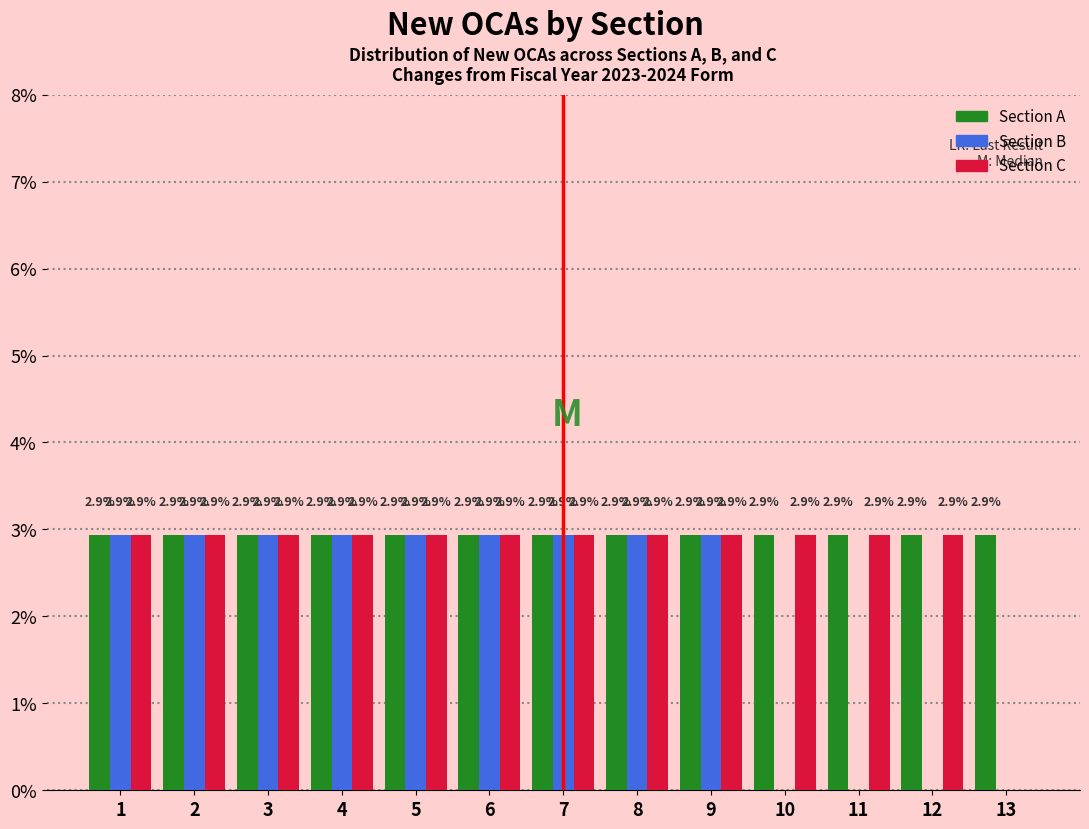

Reading left to right, extract all data points from this chart.

Section A: 1=2.9	2=2.9	3=2.9	4=2.9	5=2.9	6=2.9	7=2.9	8=2.9	9=2.9	10=2.9	11=2.9	12=2.9	13=2.9
Section B: 1=2.9	2=2.9	3=2.9	4=2.9	5=2.9	6=2.9	7=2.9	8=2.9	9=2.9	10=0.0	11=0.0	12=0.0	13=0.0
Section C: 1=2.9	2=2.9	3=2.9	4=2.9	5=2.9	6=2.9	7=2.9	8=2.9	9=2.9	10=2.9	11=2.9	12=2.9	13=0.0